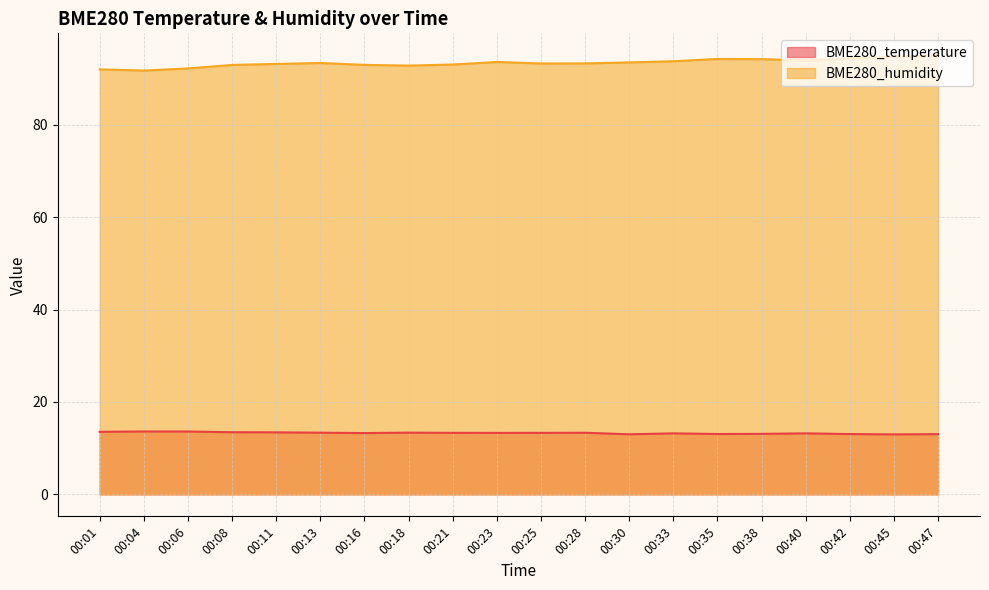

At 00:33, list the series in order from largest to smallest.

BME280_humidity, BME280_temperature